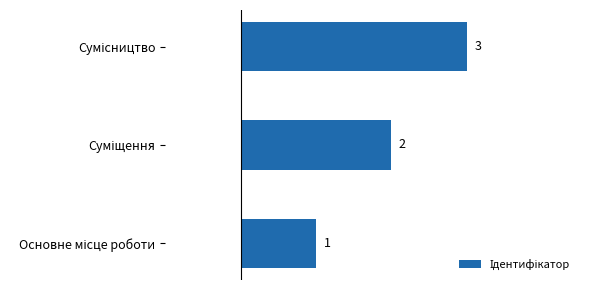

What is the sum of all values?

6